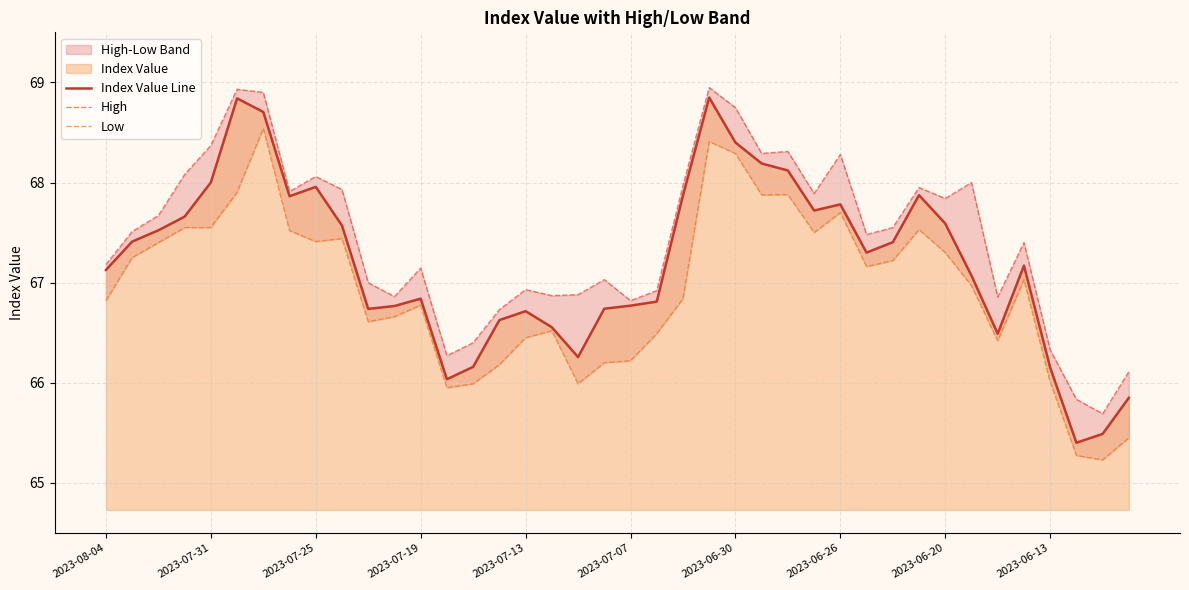

What is the total value across all series at 39?

197.4